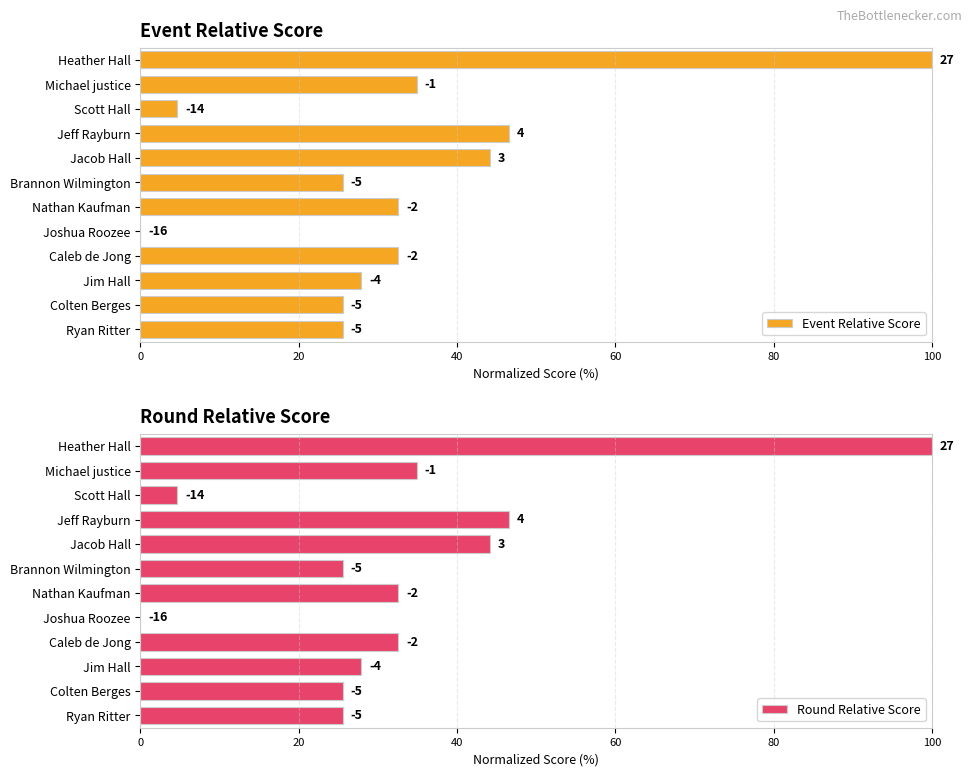

What are all the series names shown in the legend?

Event Relative Score, Round Relative Score